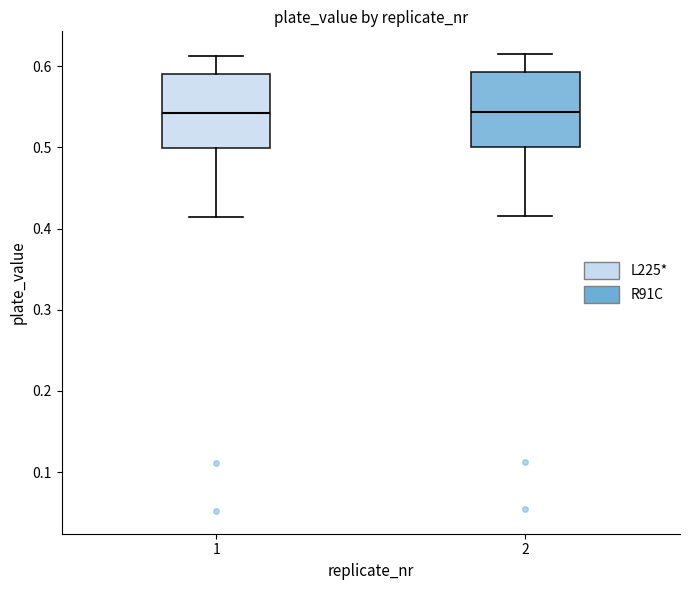

Reading left to right, read every box against the y-axis: the position of its median line, the range the box covers, and the ends of its whiskers. The values are not printed on the chart, so give them approximately, as read against the axis.

1: median 0.54, box 0.50 to 0.59, whiskers 0.41 to 0.61
2: median 0.54, box 0.50 to 0.59, whiskers 0.42 to 0.62